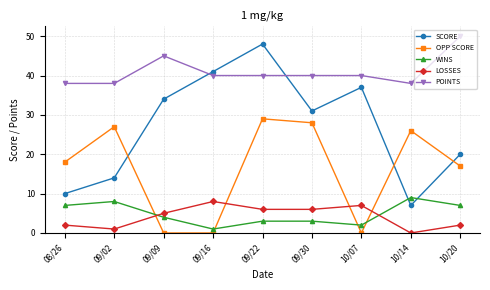

What is the difference between the maximum and minimum values in the SCORE series?

41